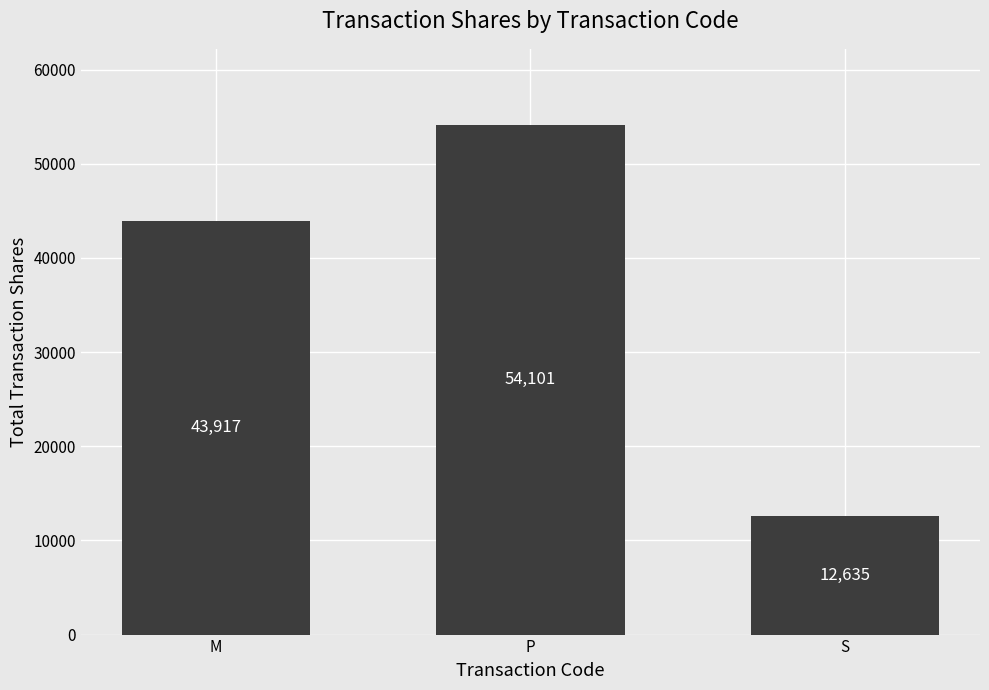

How many distinct data groups are displayed?

1